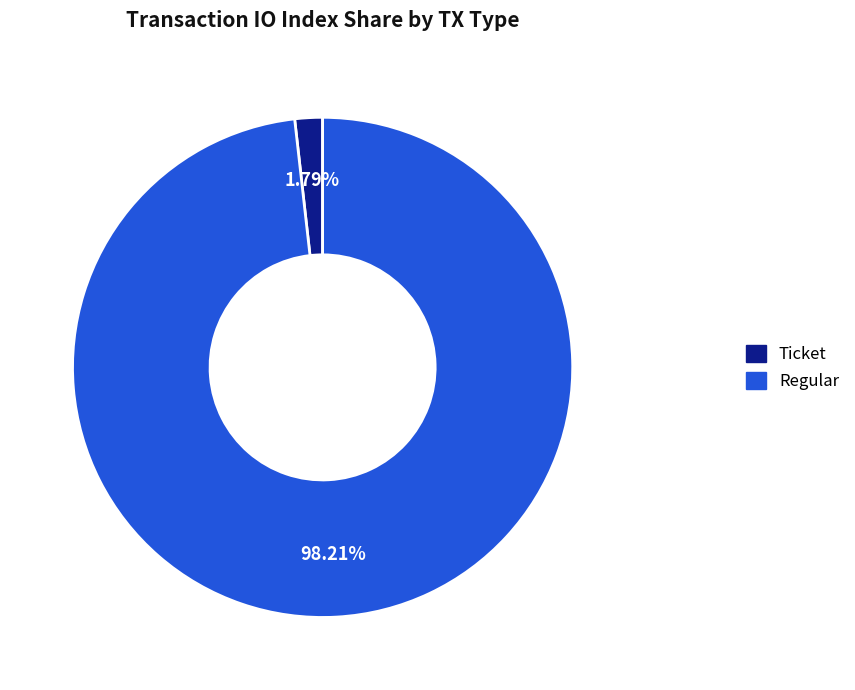

Does any single category account for the majority?

Yes